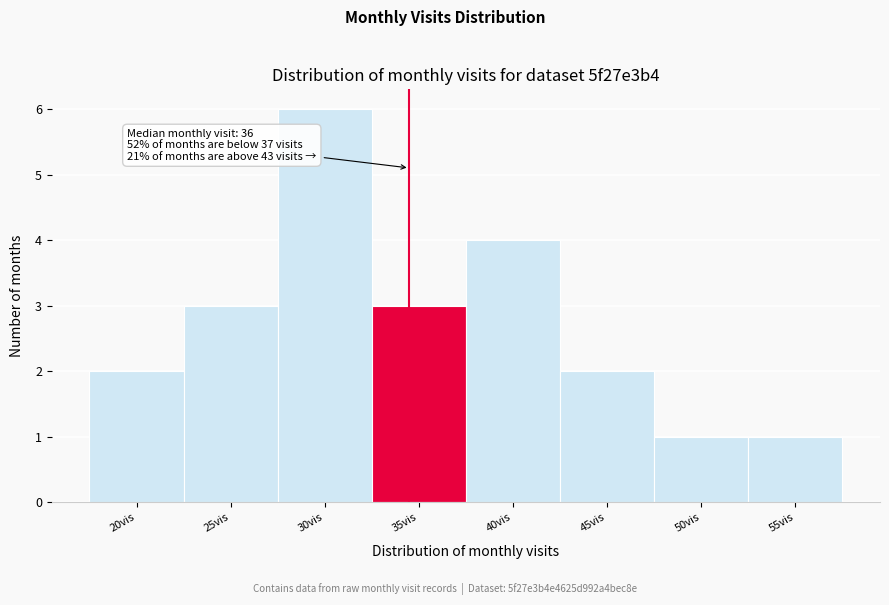

Reading left to right, transcribe all the data shown in this chart.

20vis=2	25vis=3	30vis=6	35vis=3	40vis=4	45vis=2	50vis=1	55vis=1